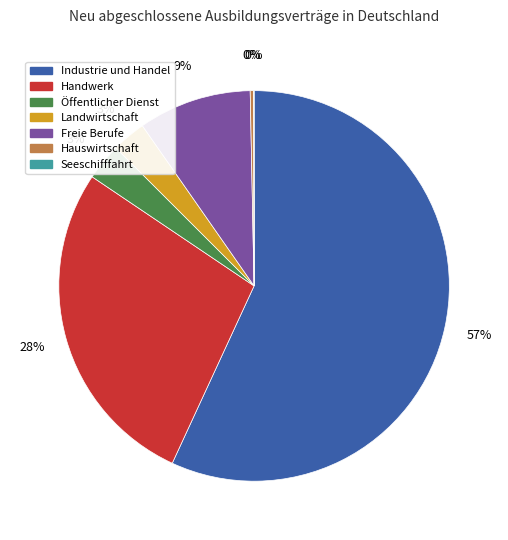

Which has a higher value, Freie Berufe or Öffentlicher Dienst?

Freie Berufe